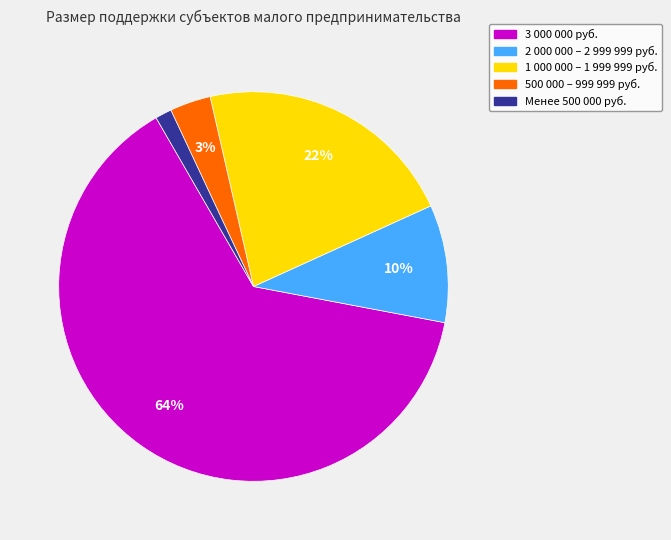

Is there any slice that represents more than half of the pie?

Yes